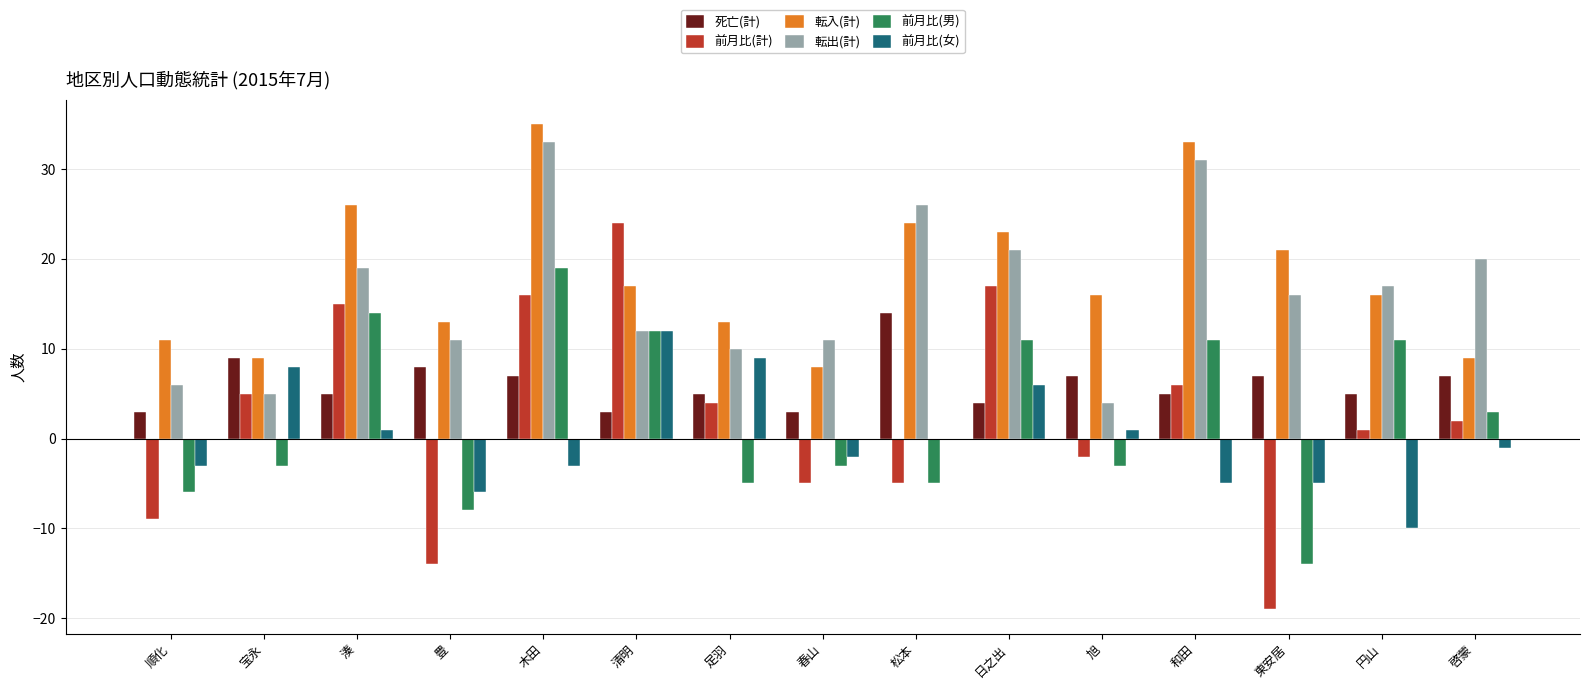

What are all the series names shown in the legend?

死亡(計), 前月比(計), 転入(計), 転出(計), 前月比(男), 前月比(女)